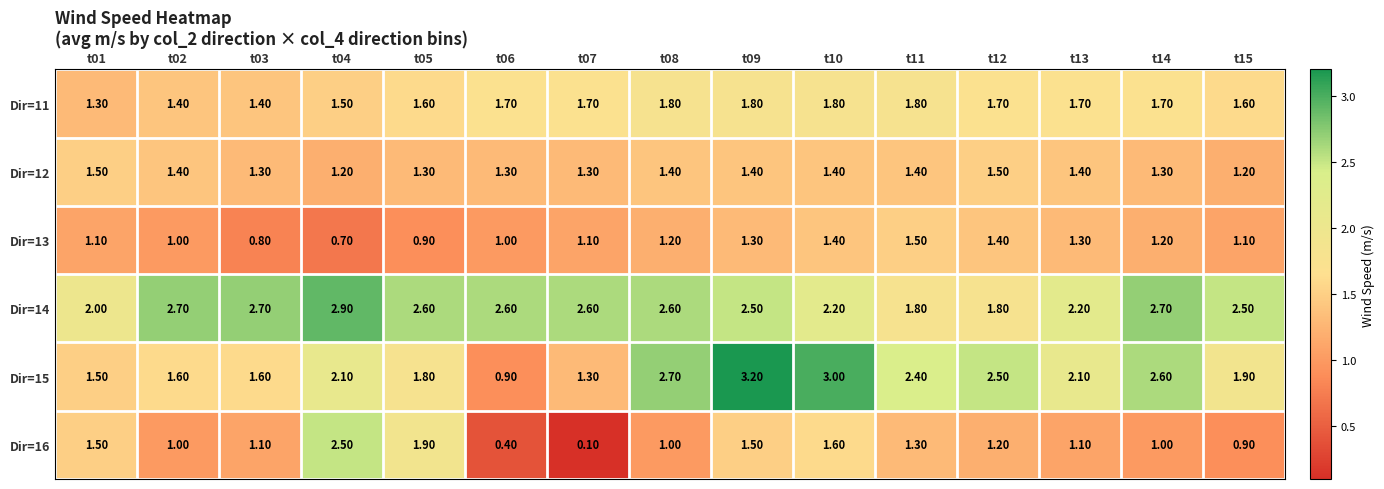

What is the average value of the Dir=12 series?

1.4